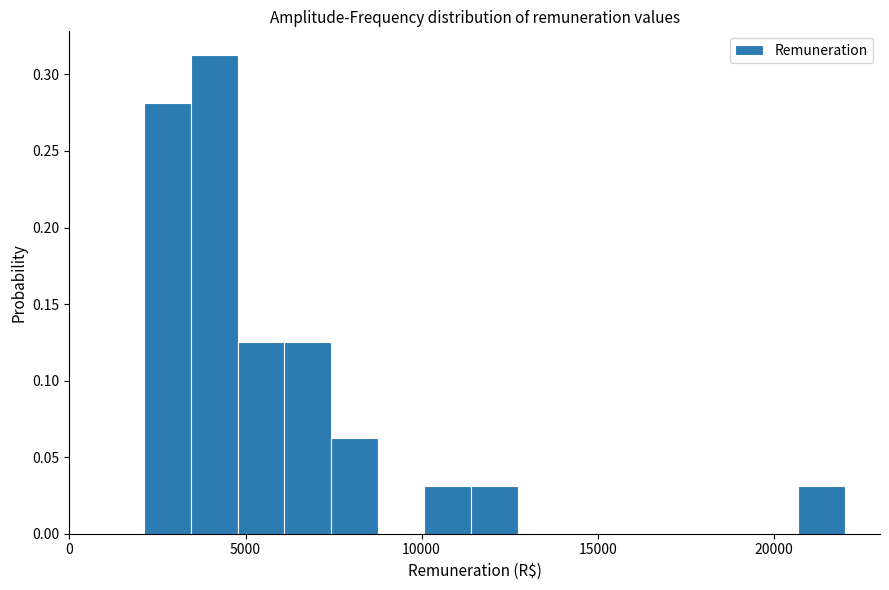

Around what value on the x-axis is the tallest bar? Give the approximate position of its centre, as read against the axis.

4000